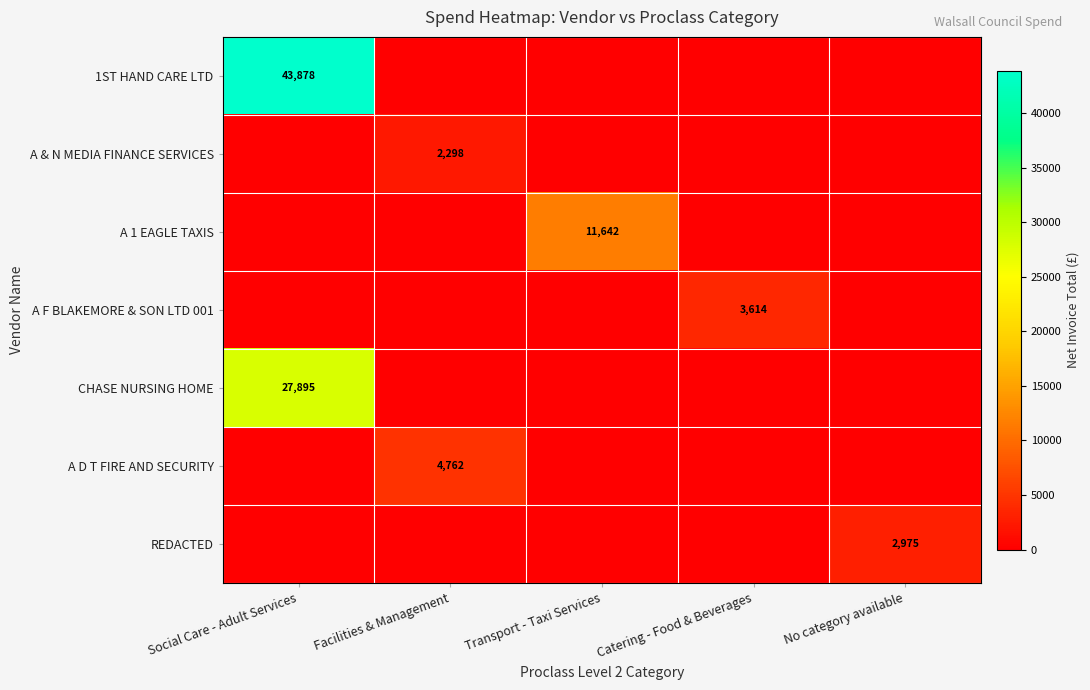

At which category is the sum across all series the highest?

Social Care - Adult Services